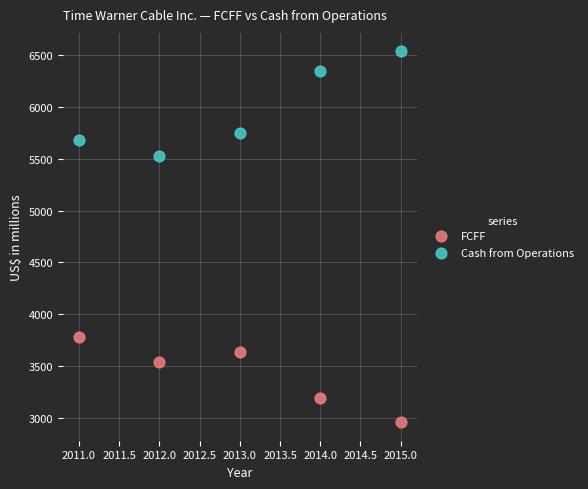

Which series reaches the maximum Y coordinate?

Cash from Operations